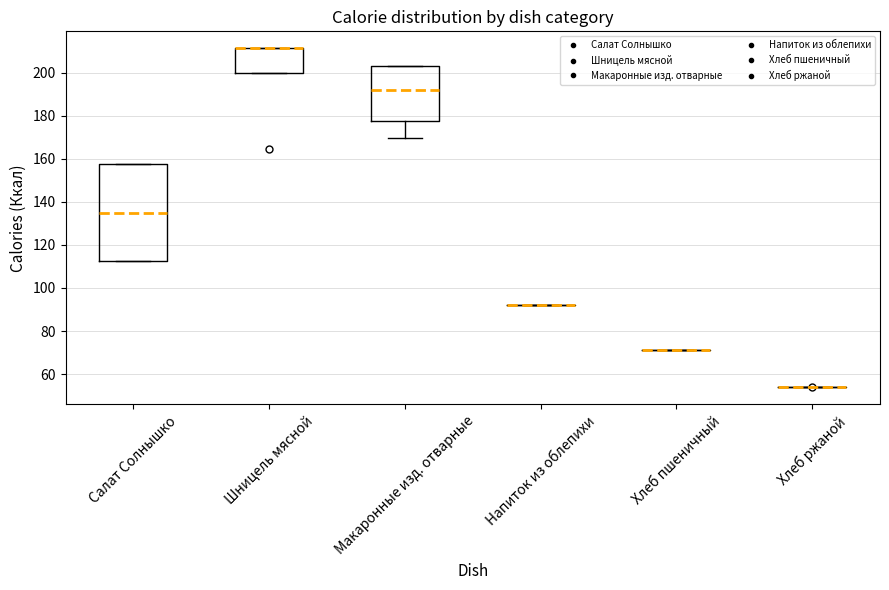

Comparing the boxes themselves (not the whiskers), which one is the tallest?

Салат Солнышко